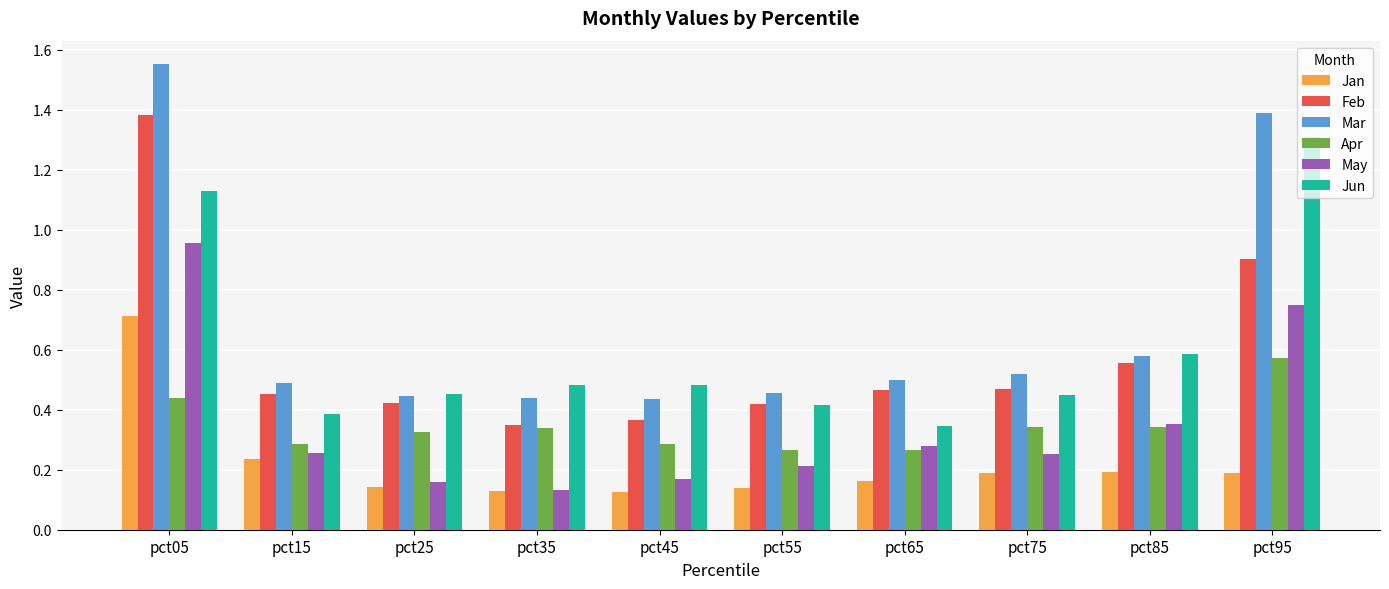

Count the Apr values in the range 0 to 1.

10